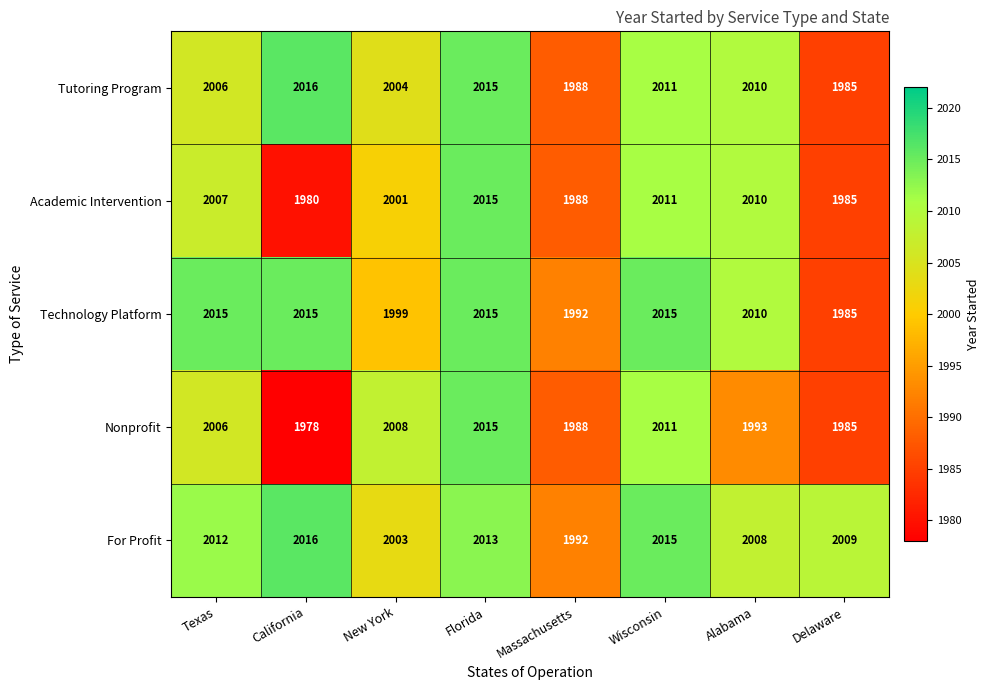

Which label corresponds to the smallest value in the chart?

California